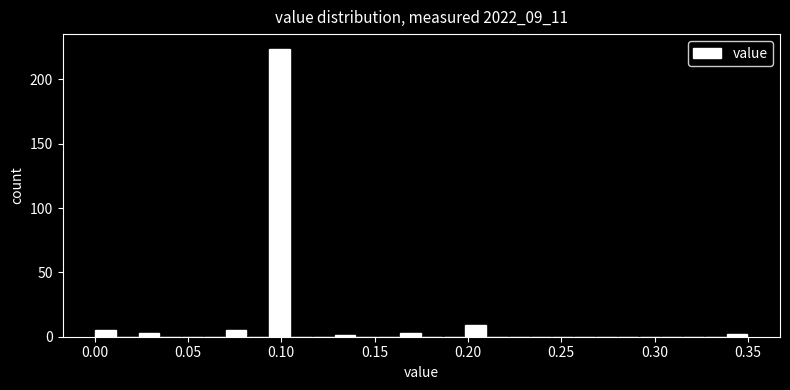

Around what value on the x-axis is the tallest bar? Give the approximate position of its centre, as read against the axis.

0.100